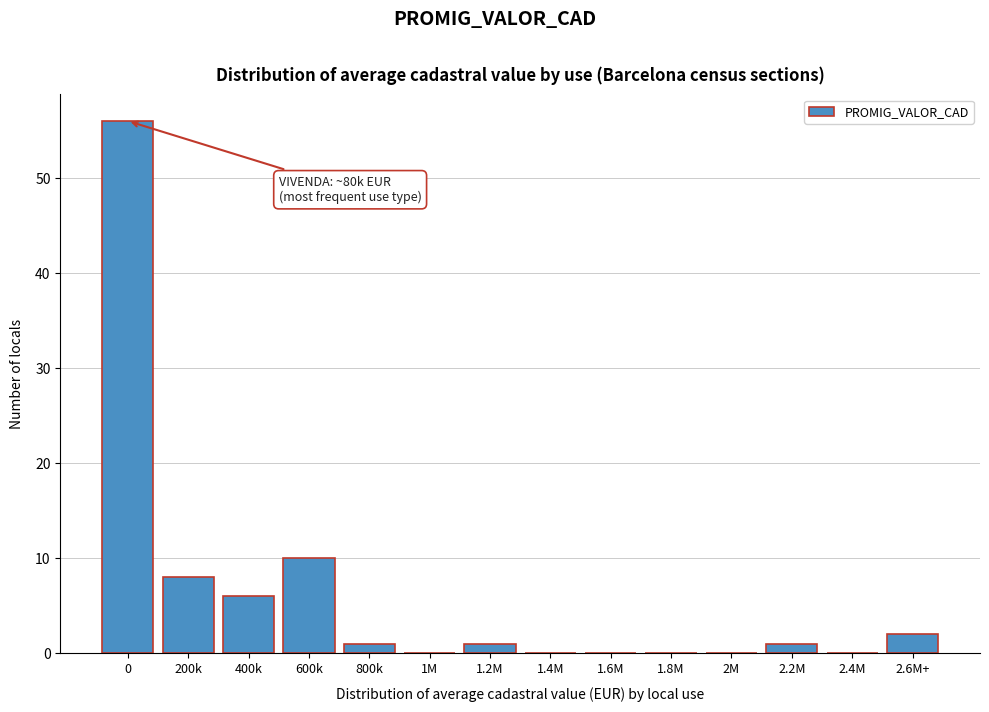

Reading left to right, transcribe all the data shown in this chart.

0=56	200k=8	400k=6	600k=10	800k=1	1M=0	1.2M=1	1.4M=0	1.6M=0	1.8M=0	2M=0	2.2M=1	2.4M=0	2.6M+=2